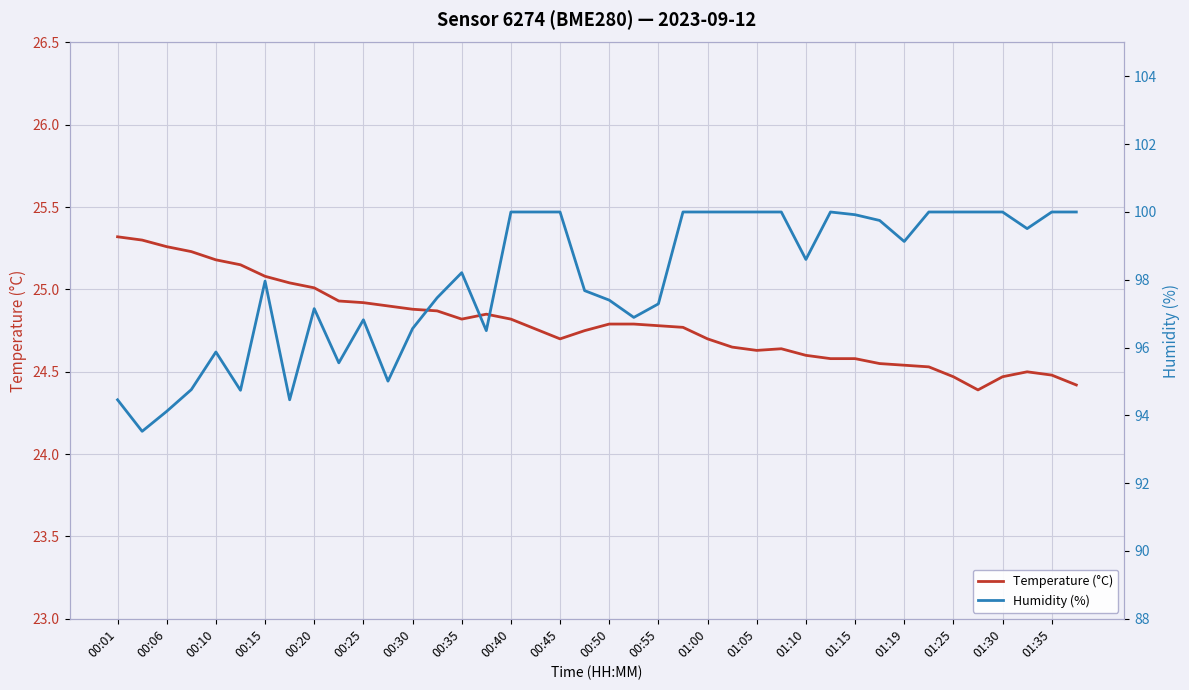

What are all the series names shown in the legend?

Temperature (°C), Humidity (%)